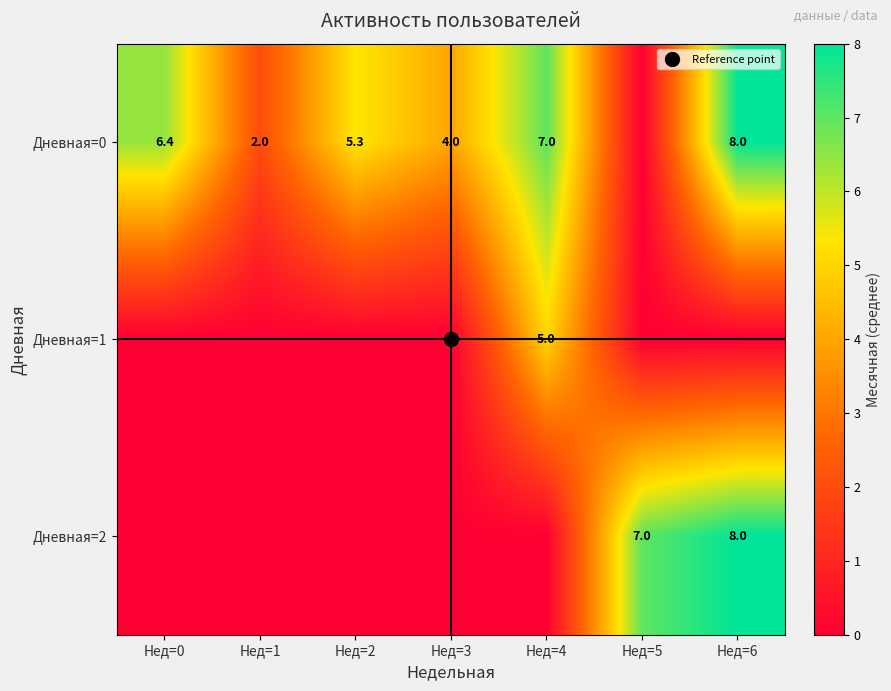

The value of Дневная=2 at Нед=6 is 8.0. True or false?

True